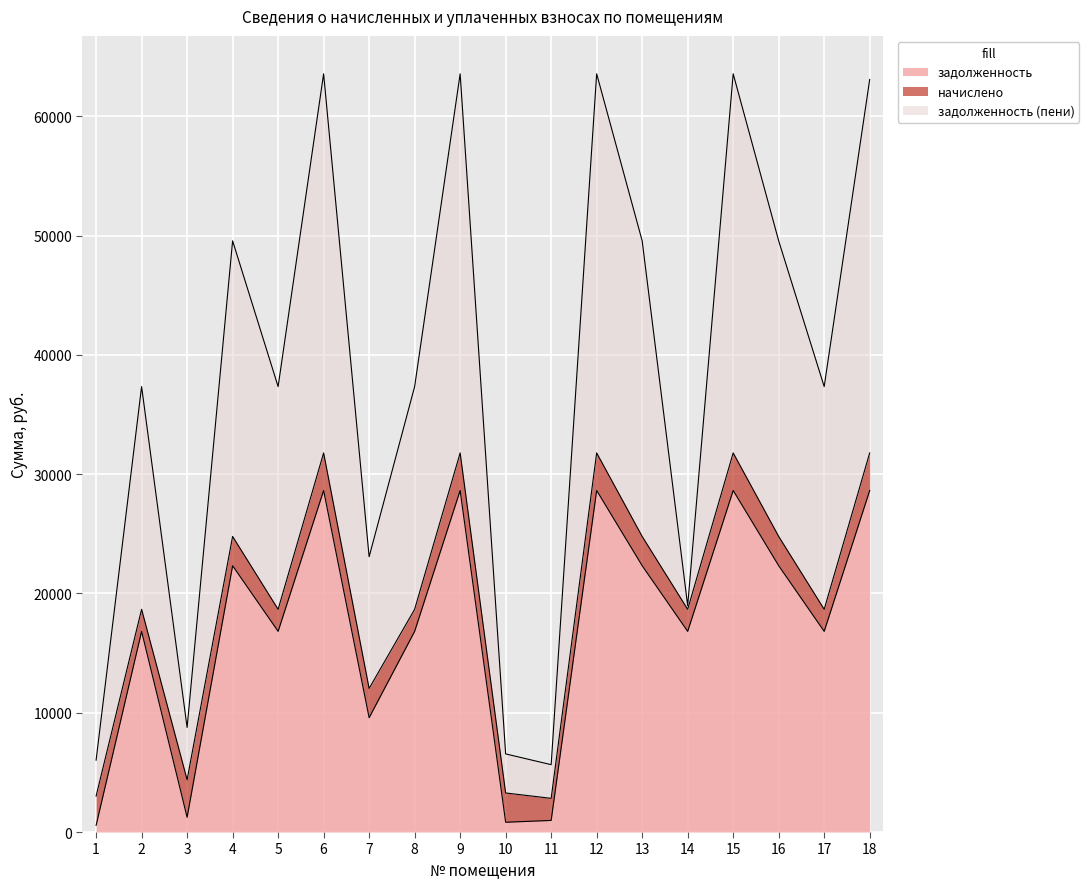

How many categories are shown in the chart?

18